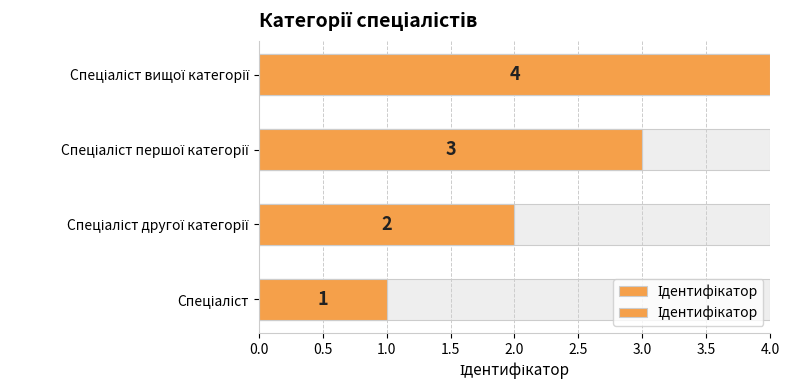

Reading right to left, extract all data points from this chart.

4	3	2	1